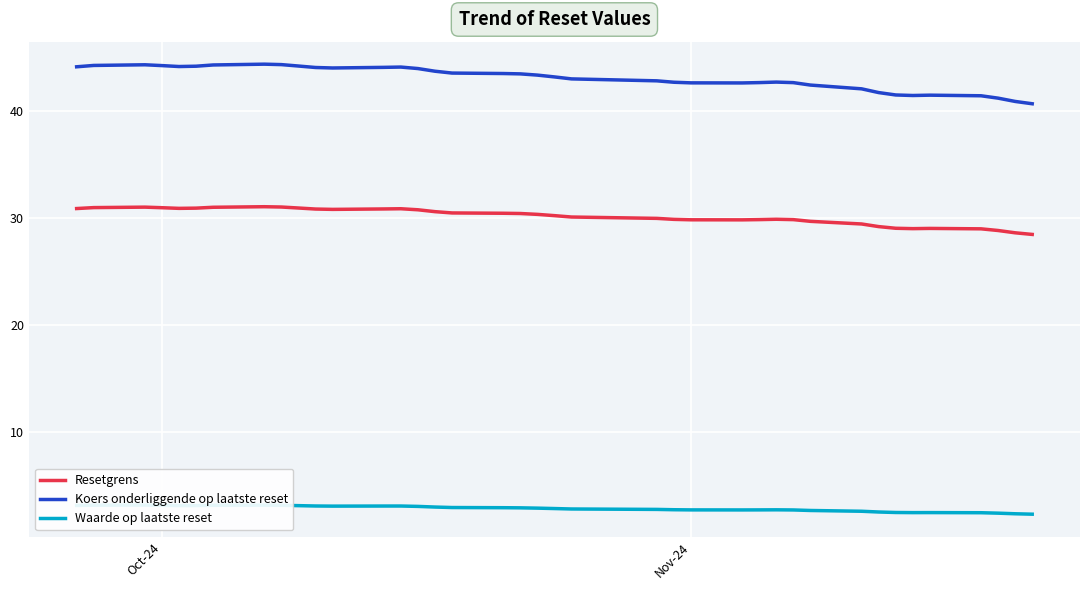

True or false: Waarde op laatste reset and Resetgrens cross at least once.

False